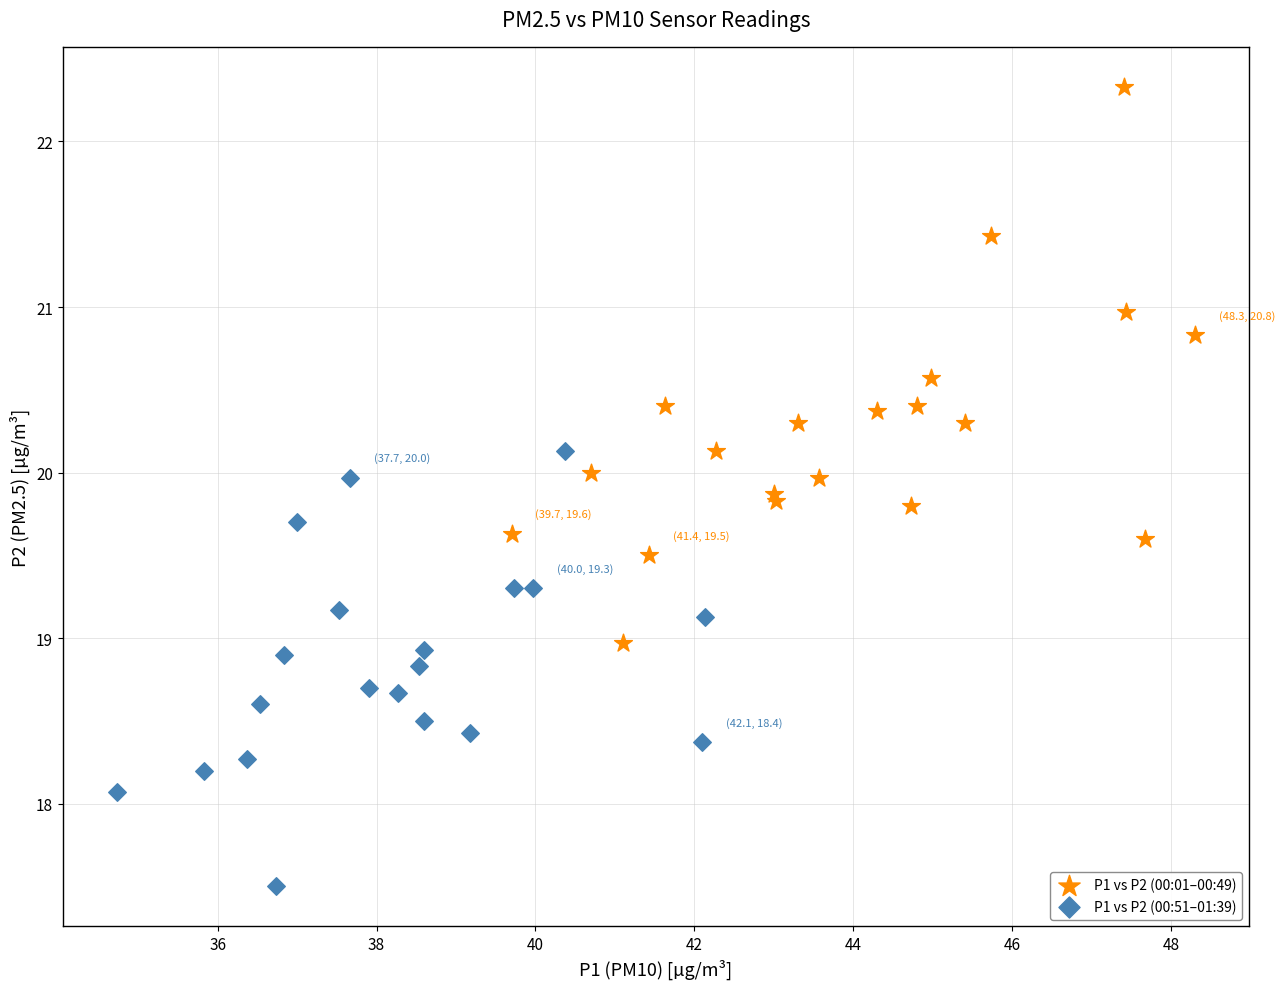

Which series has the widest spread of Y values?

P1 vs P2 (00:01–00:49)